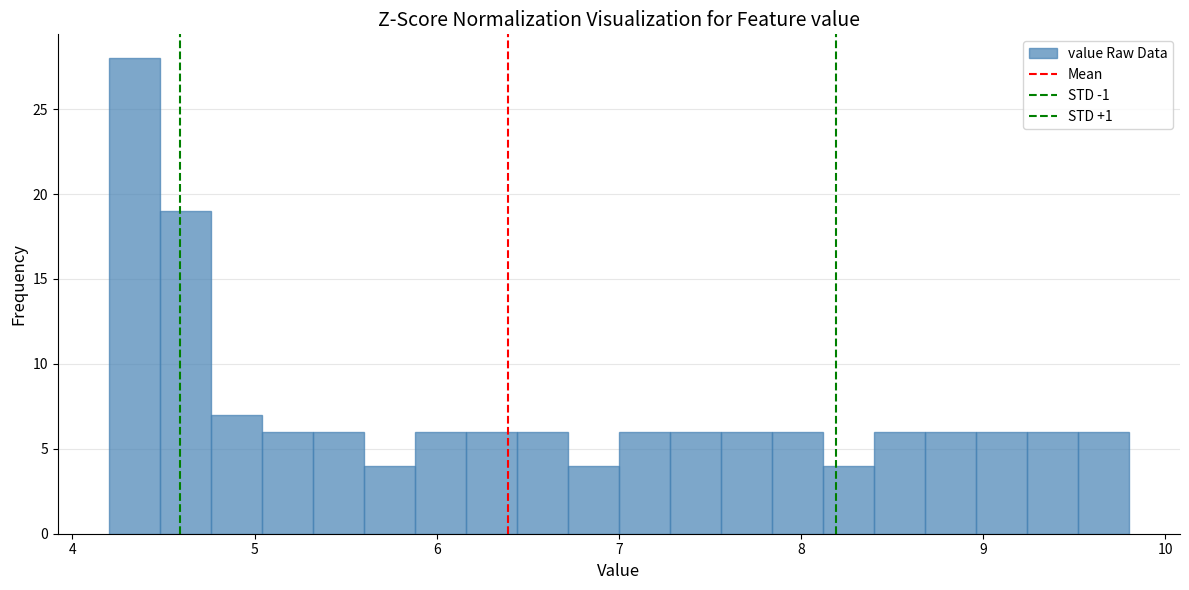

Around what value on the x-axis is the tallest bar? Give the approximate position of its centre, as read against the axis.

4.3